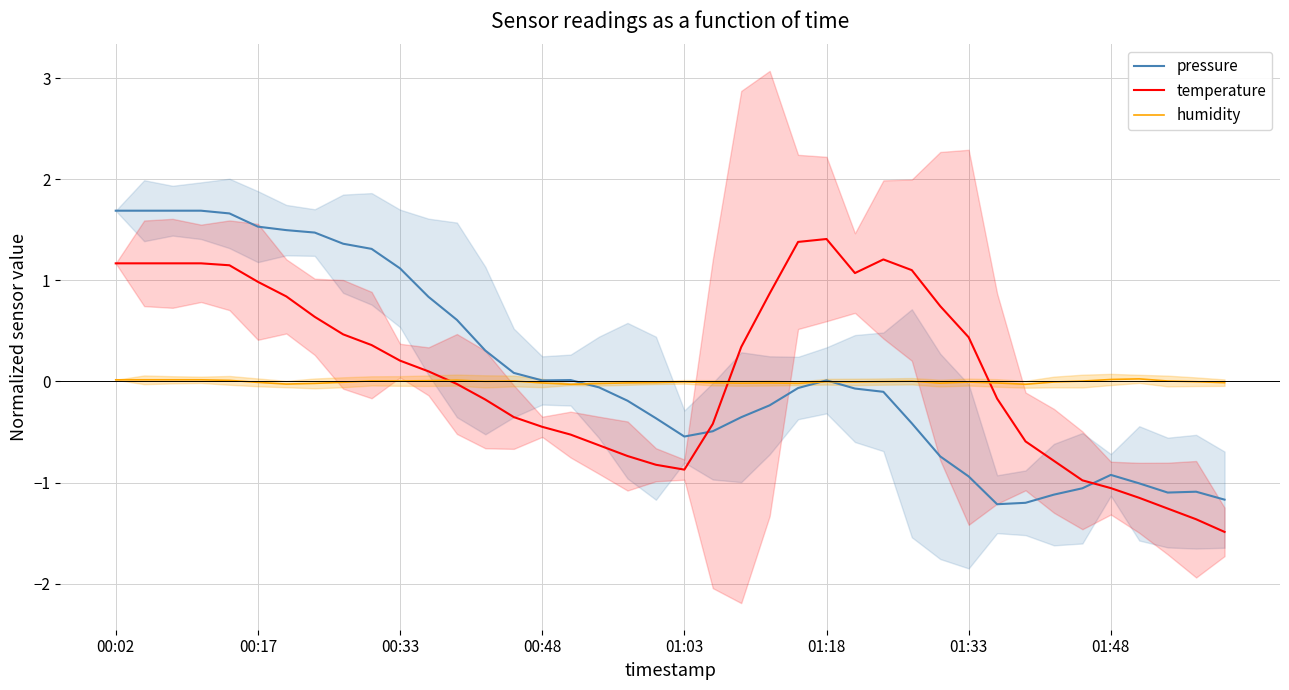

Reading left to right, list all the values displayed in this chart.

pressure: 1.7	1.7	1.7	1.7	1.7	1.5	1.5	1.5	1.4	1.3	1.1	0.8	0.6	0.3	0.1	0.0	0.0	-0.1	-0.2	-0.4	-0.5	-0.5	-0.4	-0.2	-0.1	0.0	-0.1	-0.1	-0.4	-0.7	-0.9	-1.2	-1.2	-1.1	-1.1	-0.9	-1.0	-1.1	-1.1	-1.2
temperature: 1.2	1.2	1.2	1.2	1.1	1.0	0.8	0.6	0.5	0.4	0.2	0.1	-0.0	-0.2	-0.4	-0.4	-0.5	-0.6	-0.7	-0.8	-0.9	-0.4	0.3	0.9	1.4	1.4	1.1	1.2	1.1	0.7	0.4	-0.2	-0.6	-0.8	-1.0	-1.1	-1.2	-1.3	-1.4	-1.5
humidity: 0.0	0.0	0.0	0.0	0.0	-0.0	-0.0	-0.0	-0.0	0.0	0.0	0.0	0.0	0.0	0.0	-0.0	-0.0	-0.0	-0.0	-0.0	-0.0	-0.0	-0.0	-0.0	-0.0	-0.0	-0.0	-0.0	0.0	-0.0	-0.0	-0.0	-0.0	-0.0	0.0	0.0	0.0	0.0	-0.0	-0.0